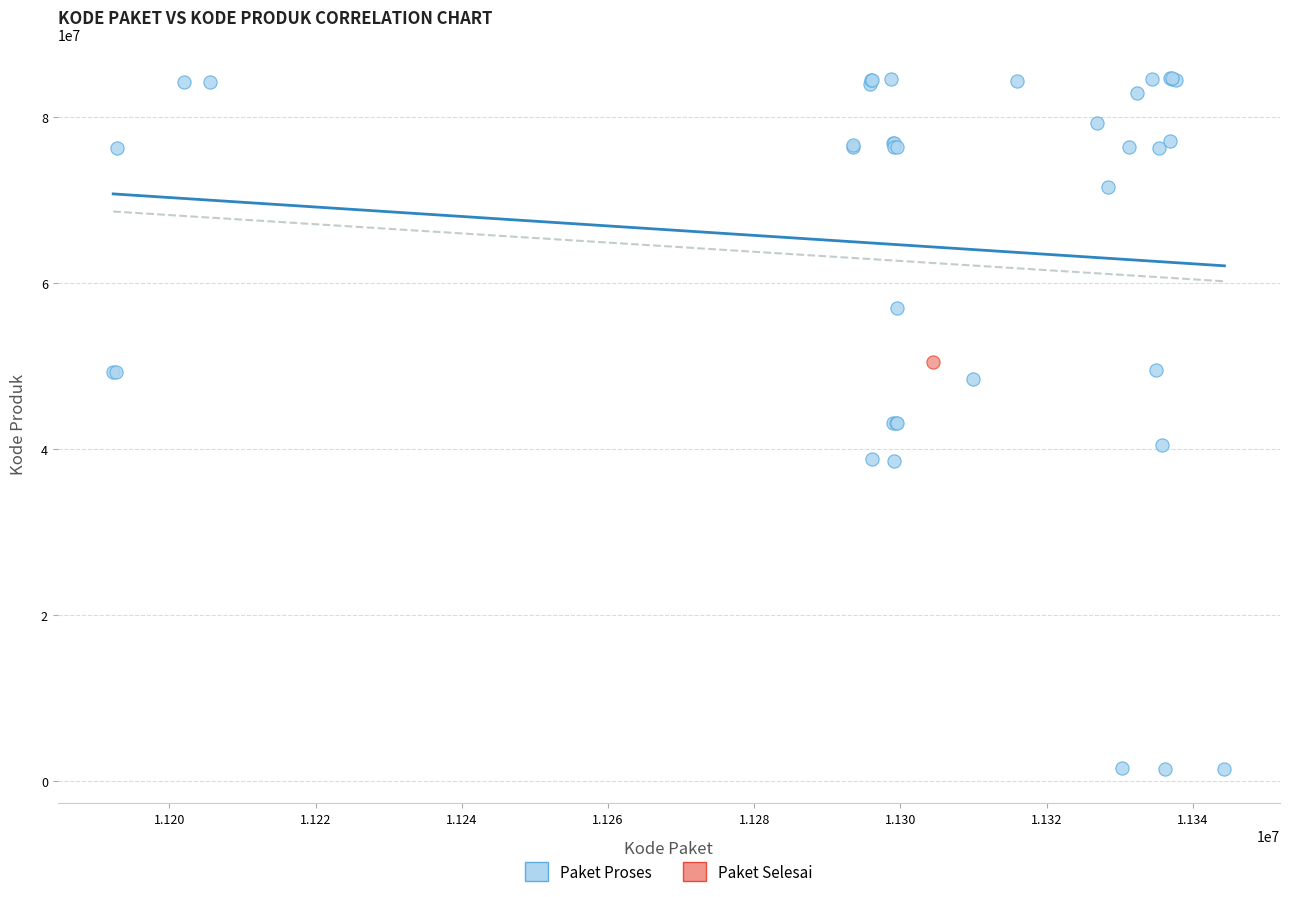

What are all the series names shown in the legend?

Paket Proses, Paket Selesai